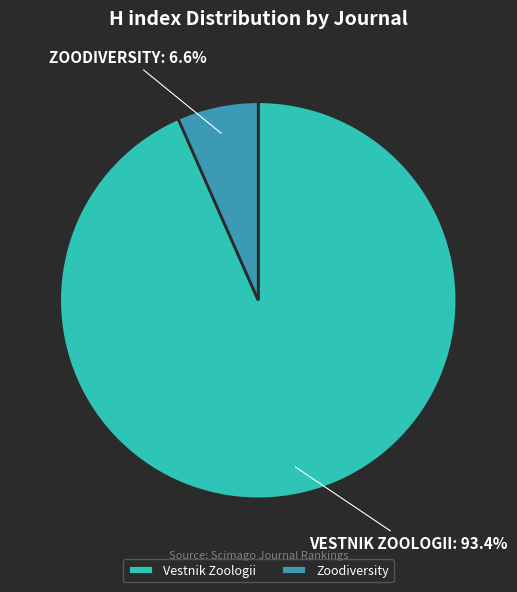

The Vestnik Zoologii slice represents 83% of the pie. True or false?

False